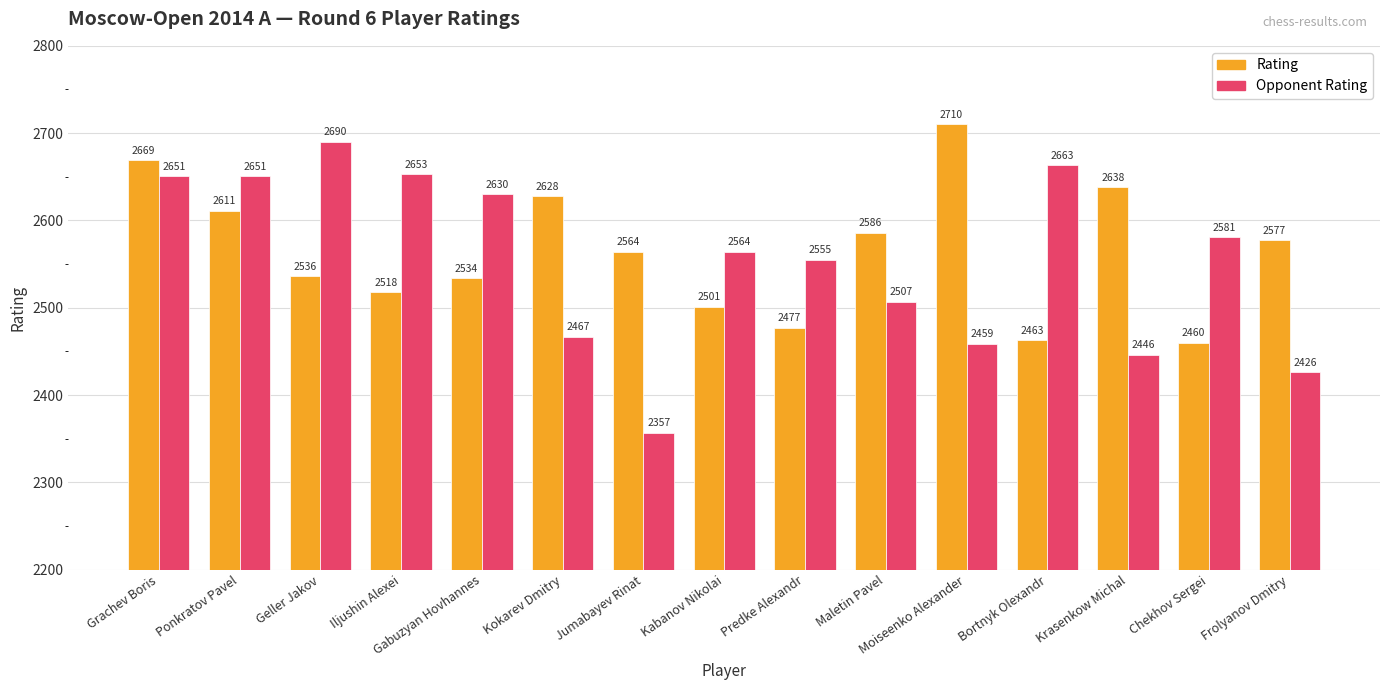

What are all the series names shown in the legend?

Rating, Opponent Rating